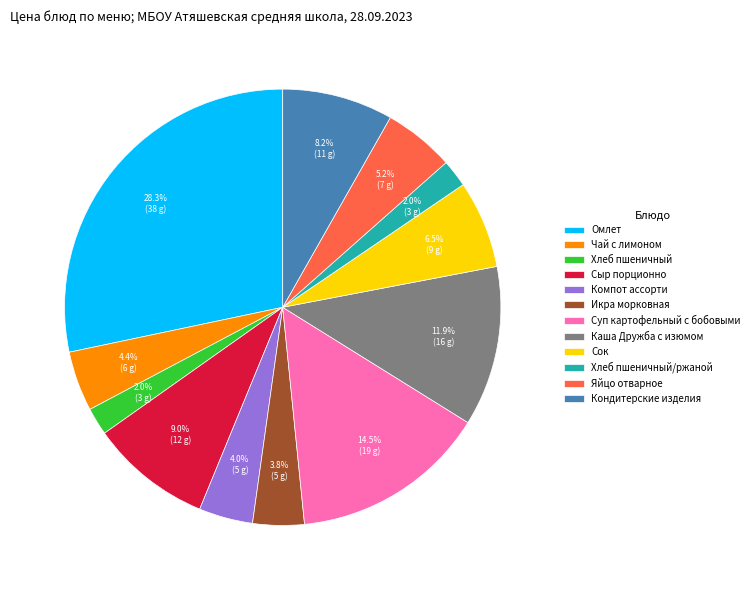

Count the number of slices in the pie.

12